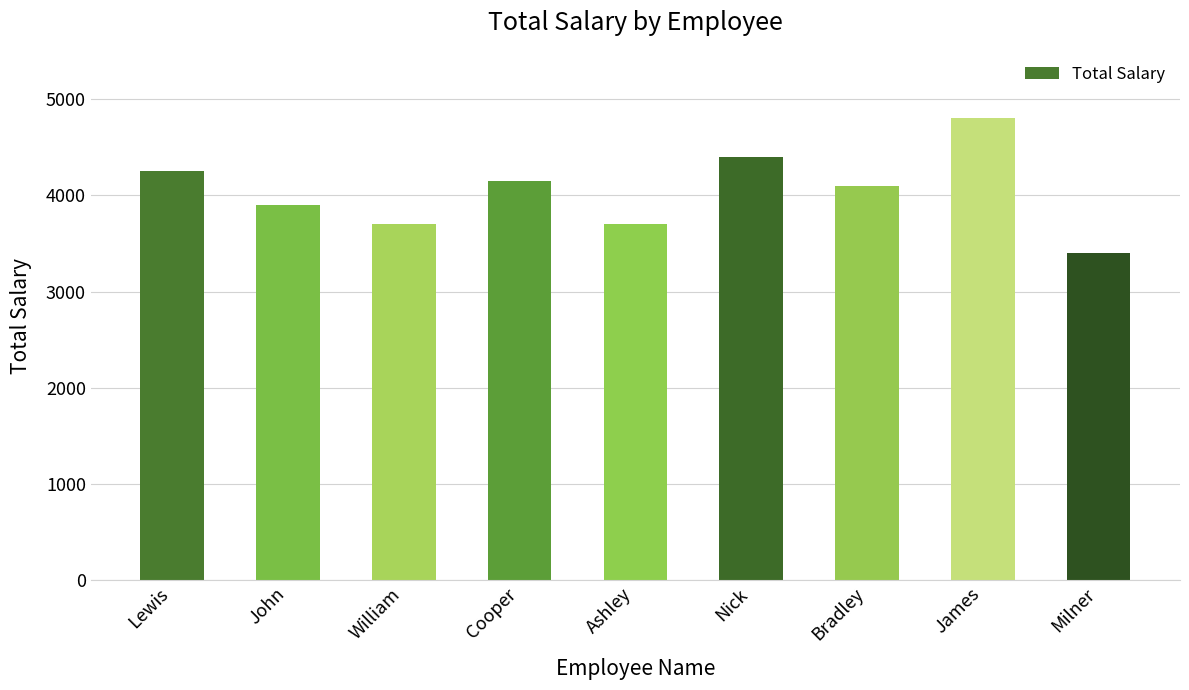

Reading right to left, extract all data points from this chart.

Milner=3400	James=4800	Bradley=4100	Nick=4400	Ashley=3700	Cooper=4150	William=3700	John=3900	Lewis=4250